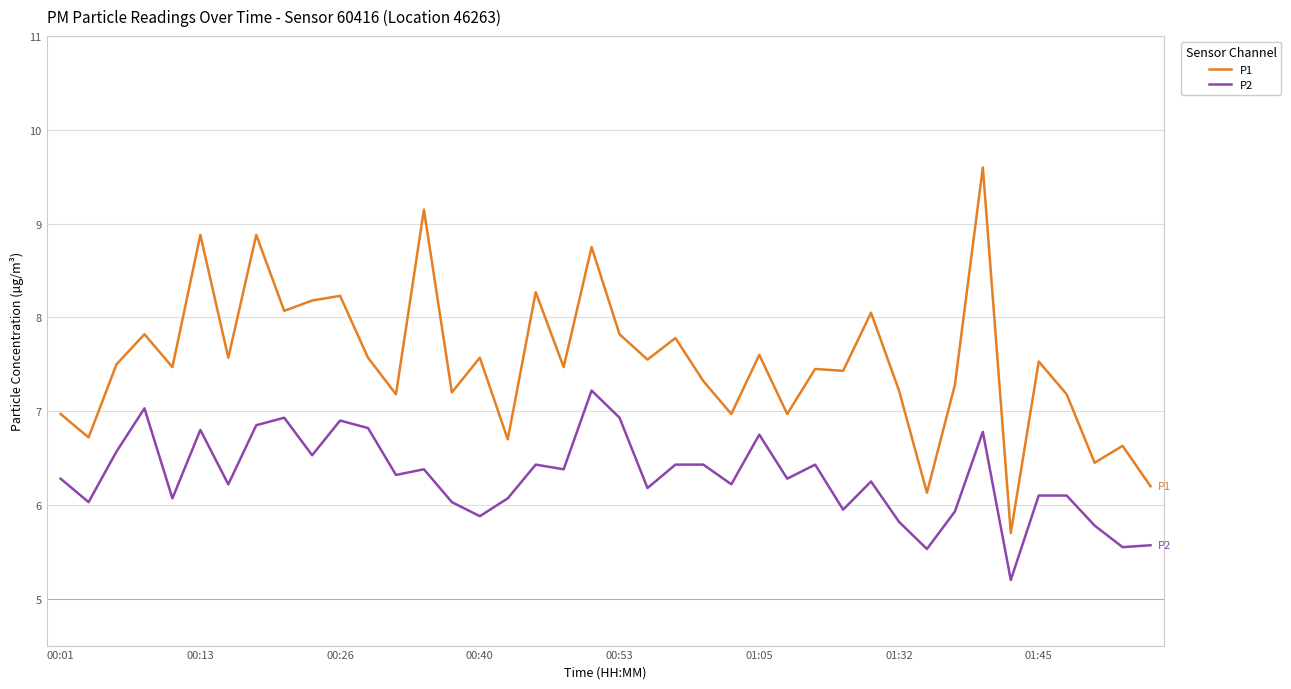

What is the minimum value shown in the chart?

5.2